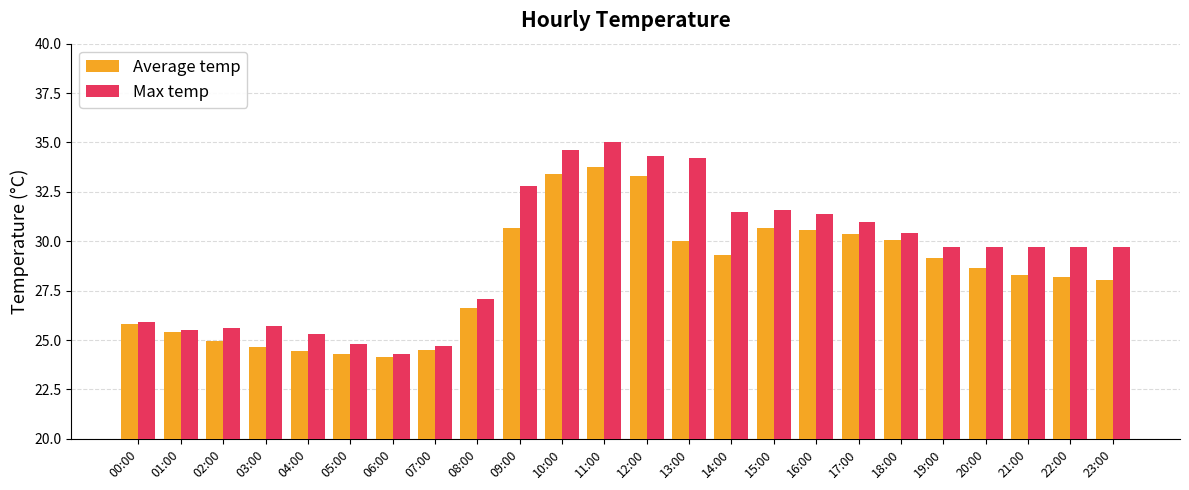

At 10:00, list the series in order from largest to smallest.

Max temp, Average temp